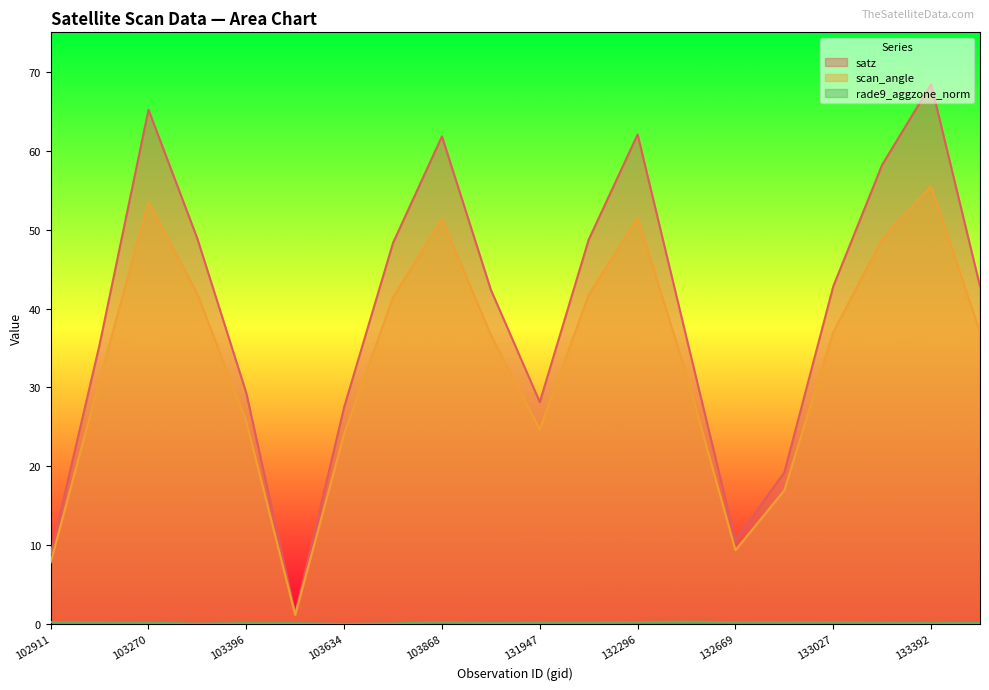

Is the value of scan_angle at 102911 greater than the value of rade9_aggzone_norm at 103752?

Yes